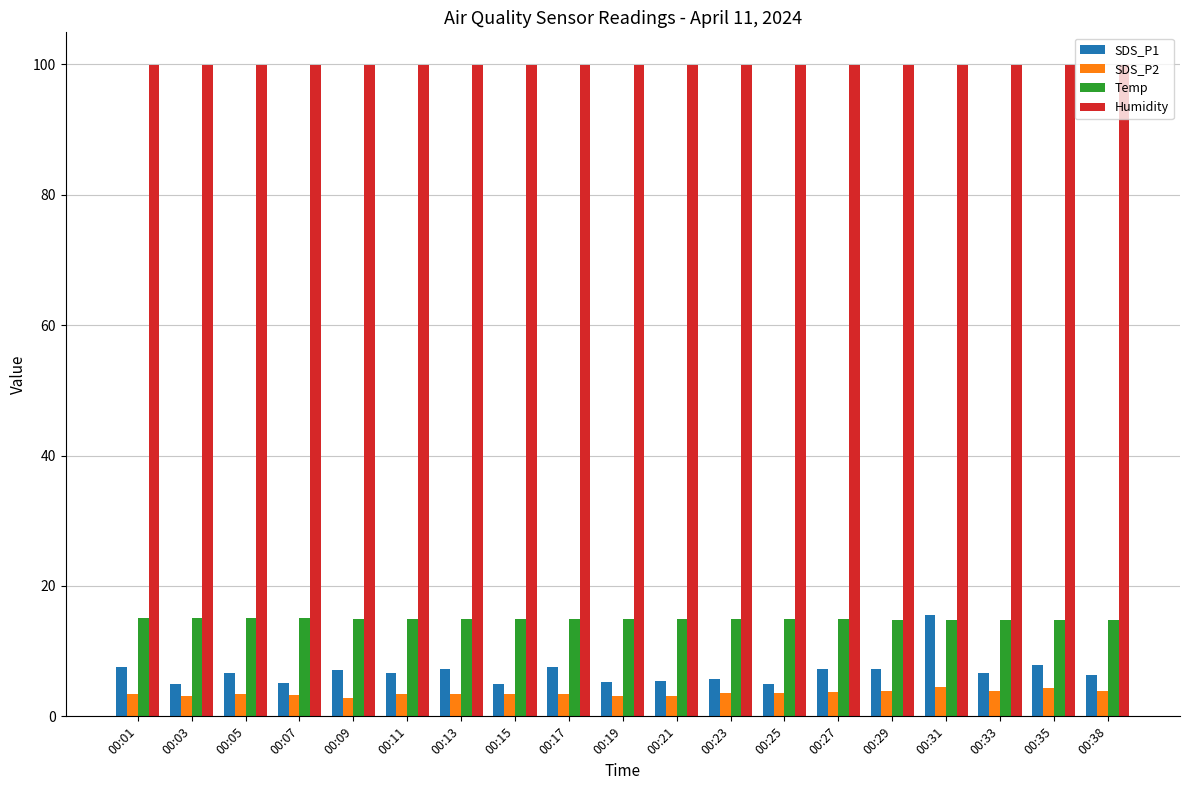

Which series has the largest range (max minus min)?

SDS_P1